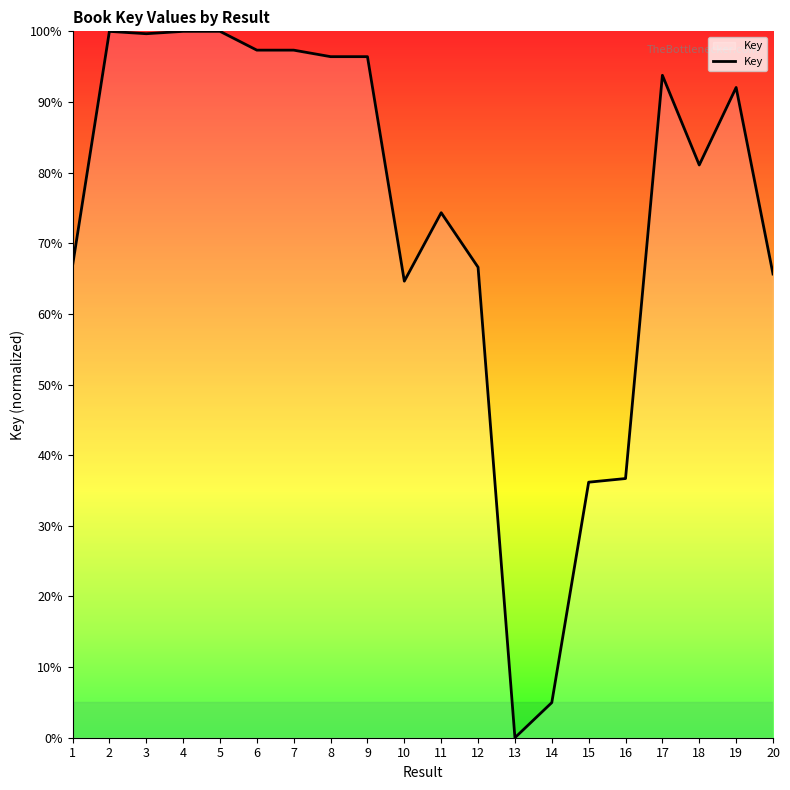

Which label corresponds to the smallest value in the chart?

13